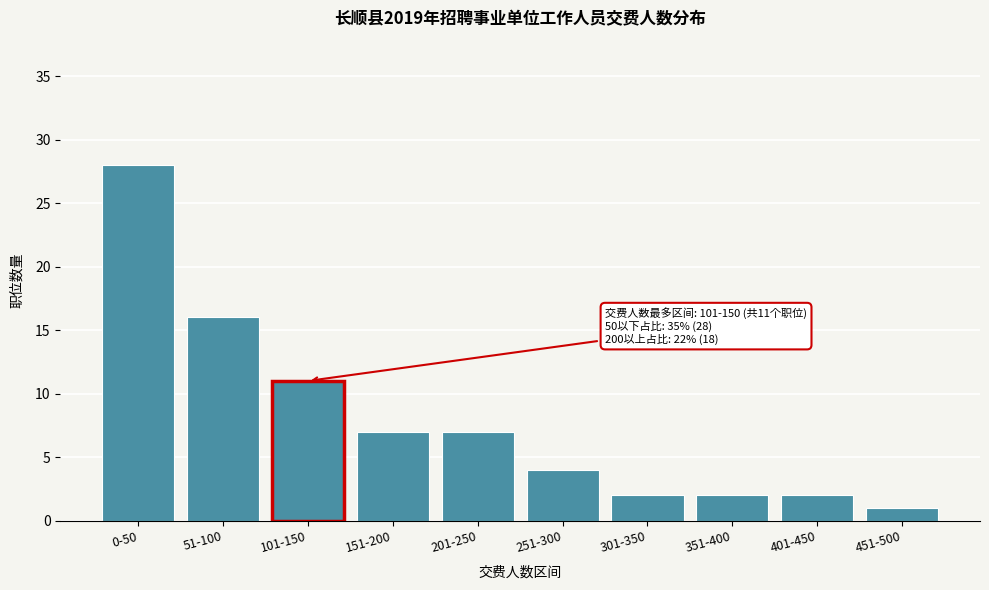

Reading left to right, transcribe all the data shown in this chart.

28	16	11	7	7	4	2	2	2	1